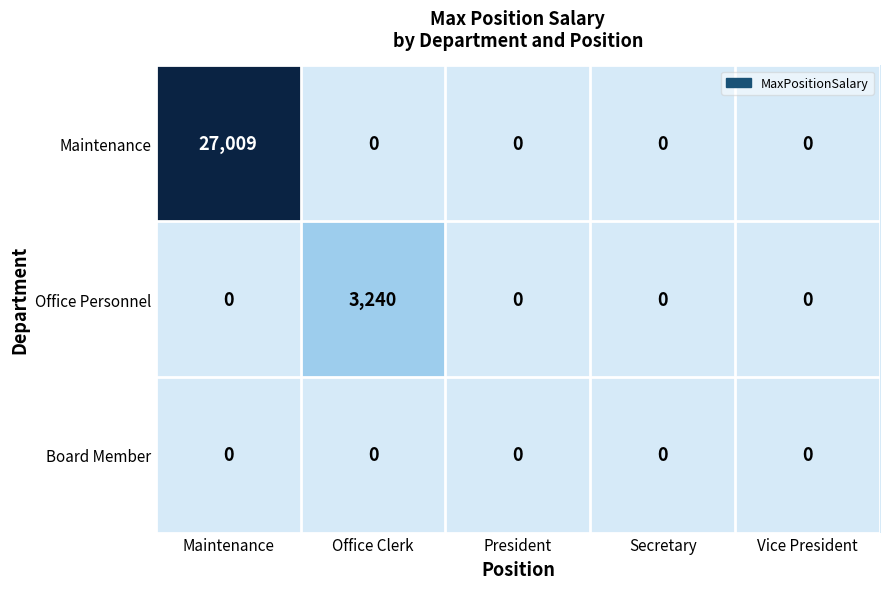

True or false: Board Member has a value of 0 at Secretary.

True